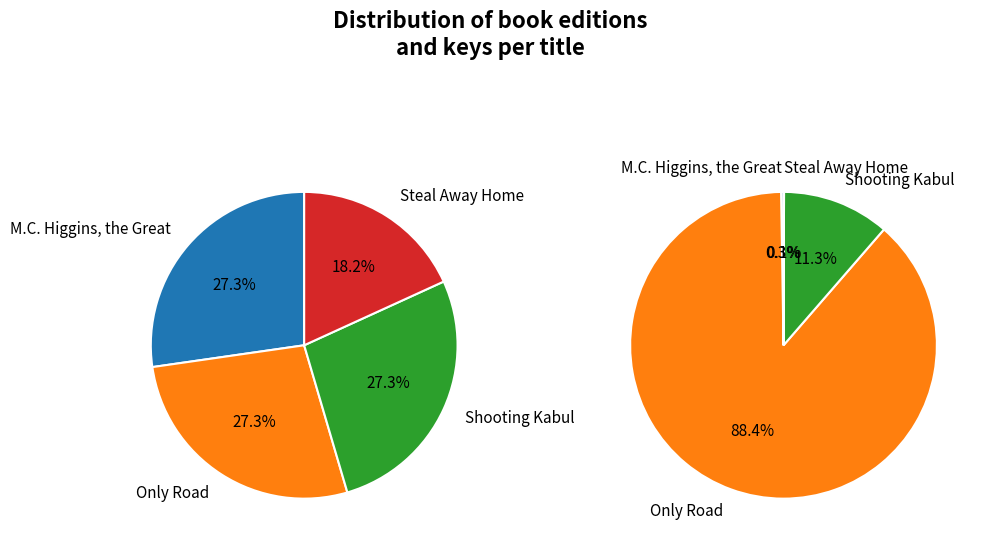

What is the change in value from M.C. Higgins, the Great to Only Road?

+524416164